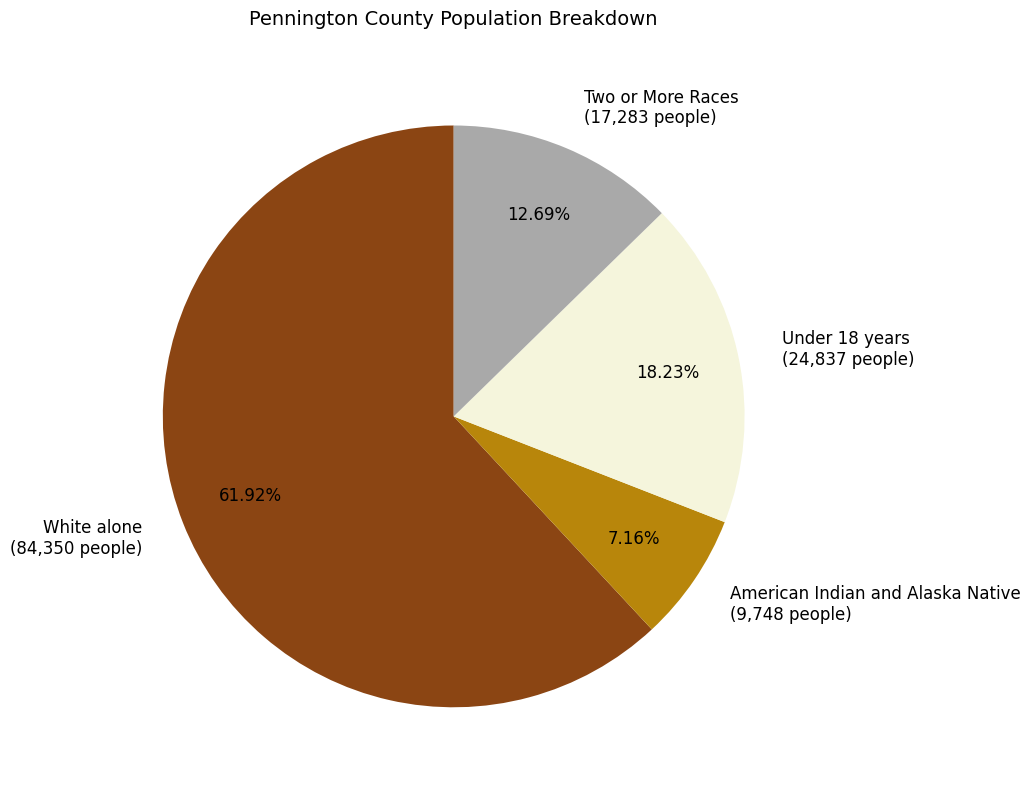

How many segments does this pie chart have?

4